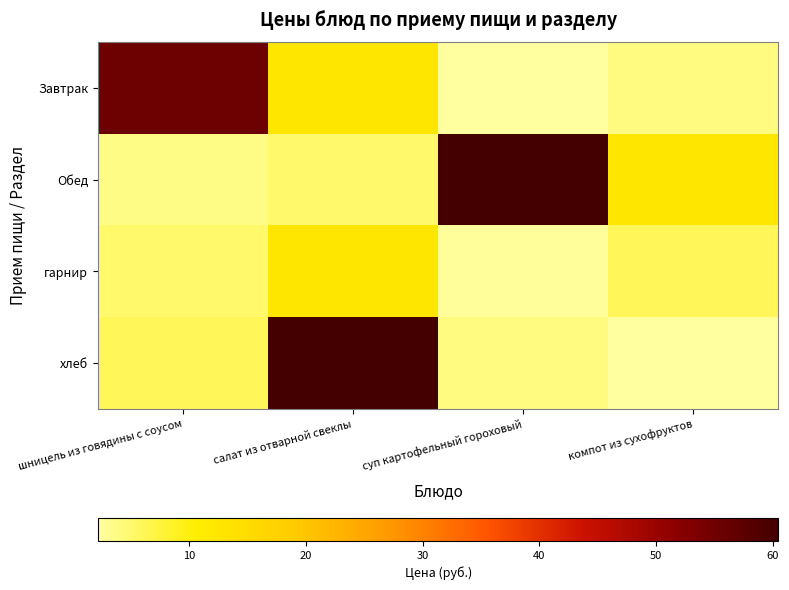

Which series has the largest total across all categories?

Обед